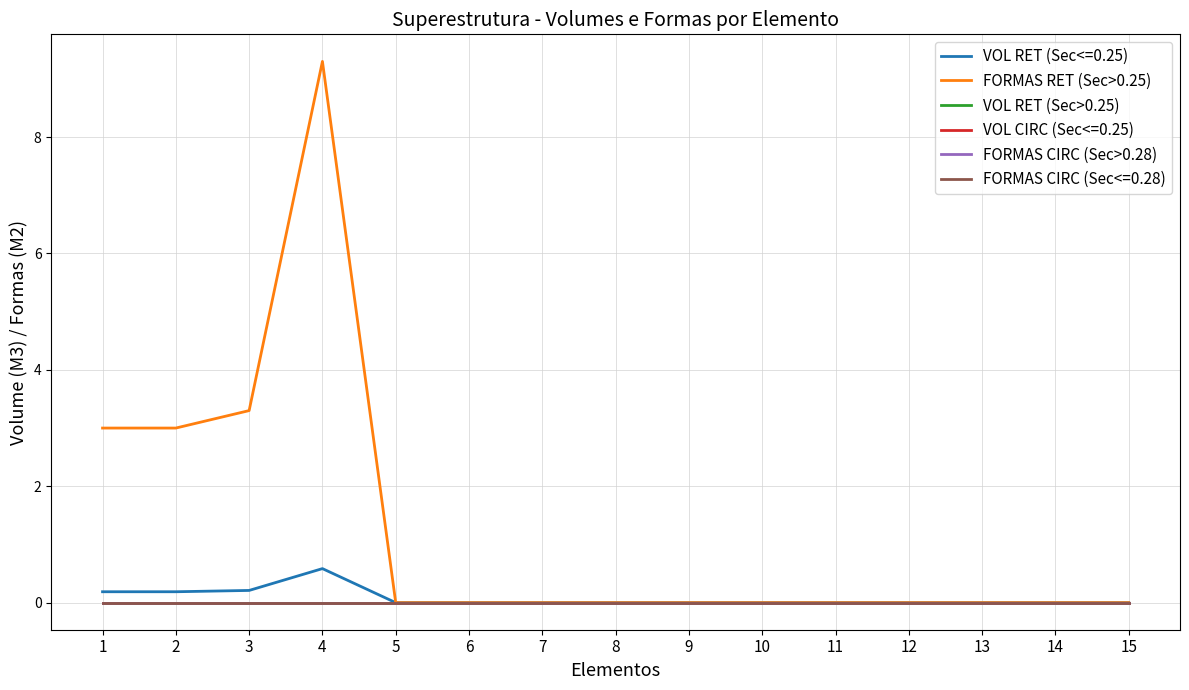

Does the chart display data point markers on the line(s)?

No